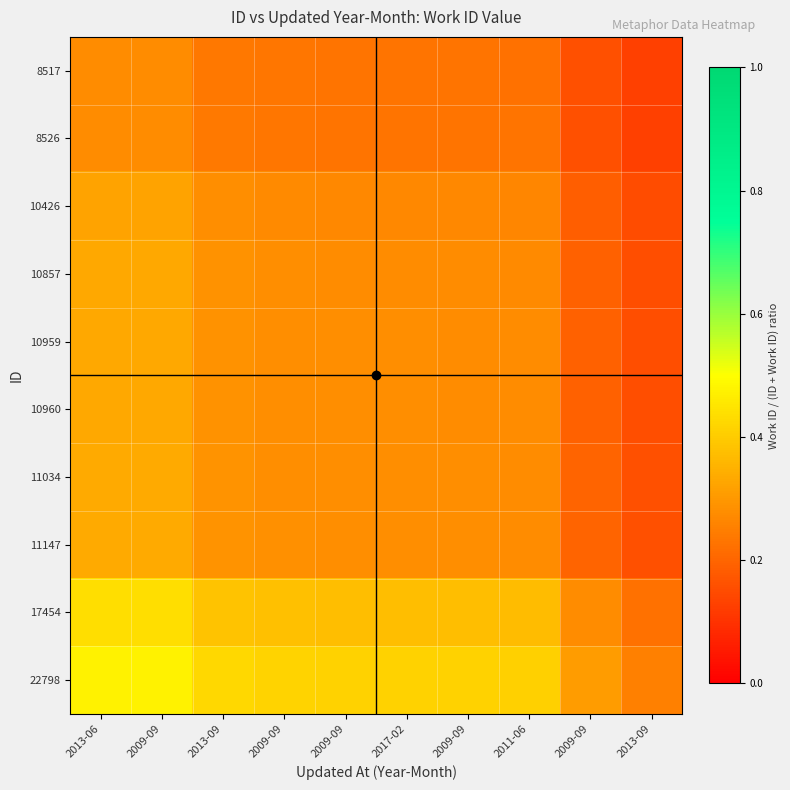

At which category is the sum across all series the highest?

2013-06